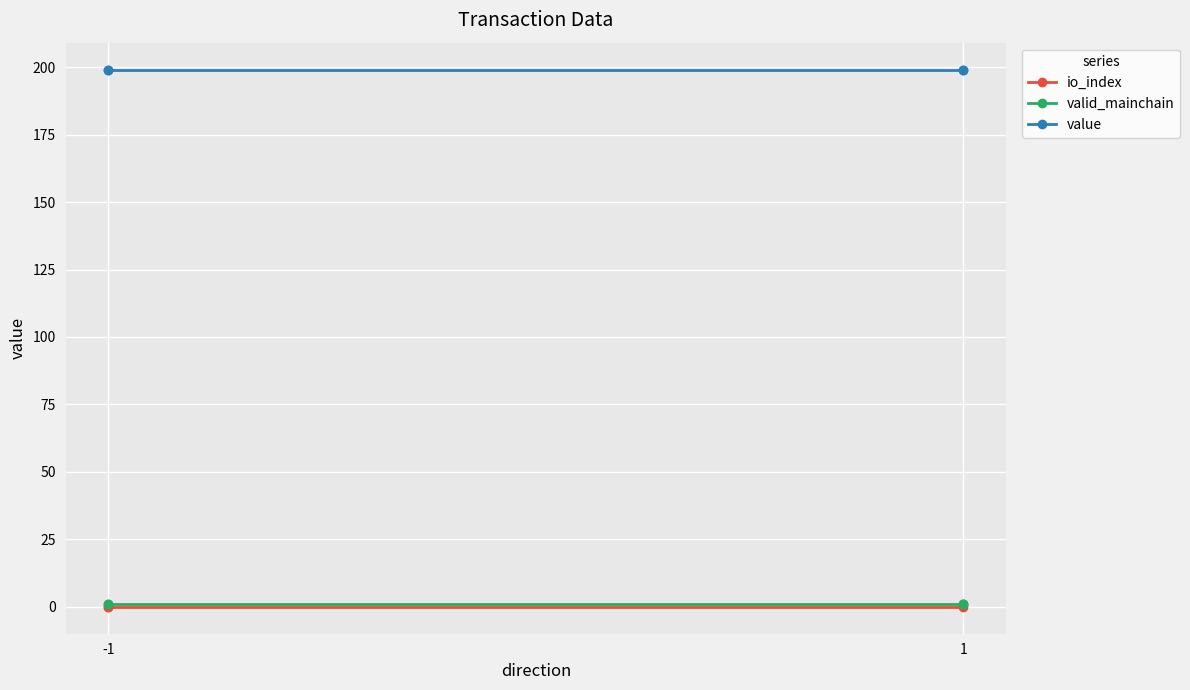

How many lines are shown in the chart?

3